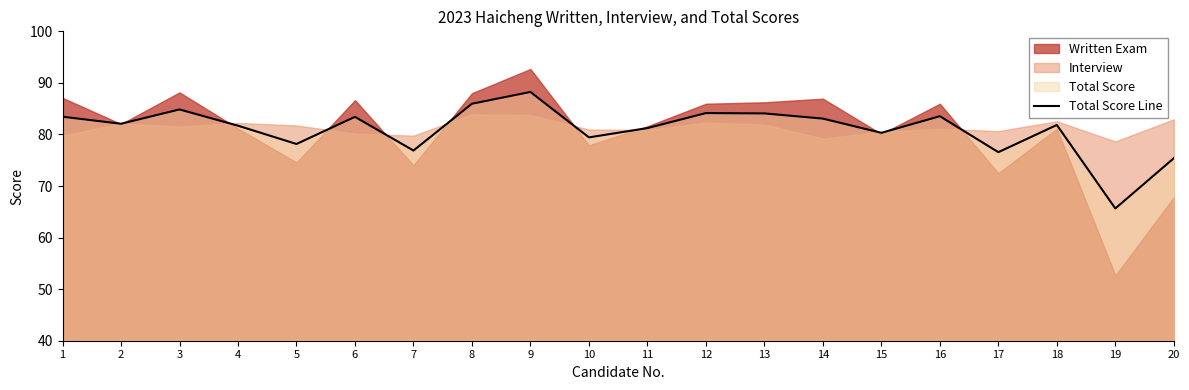

True or false: Total Score Line has a value of 81.7 at 4.

True